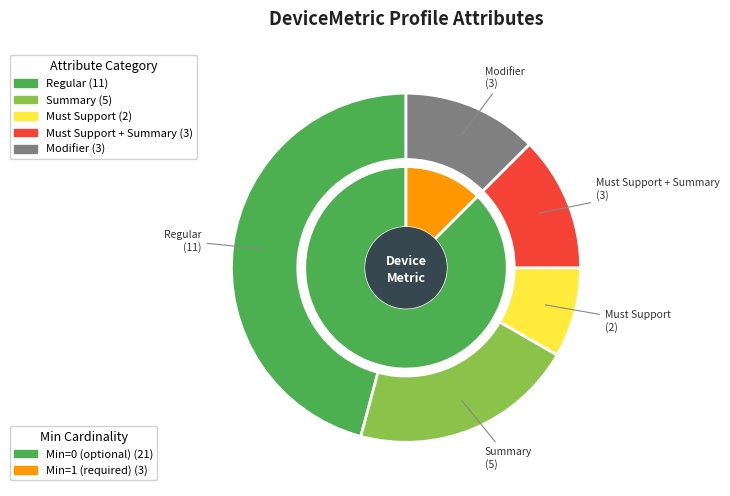

Is there a majority slice in this chart?

No